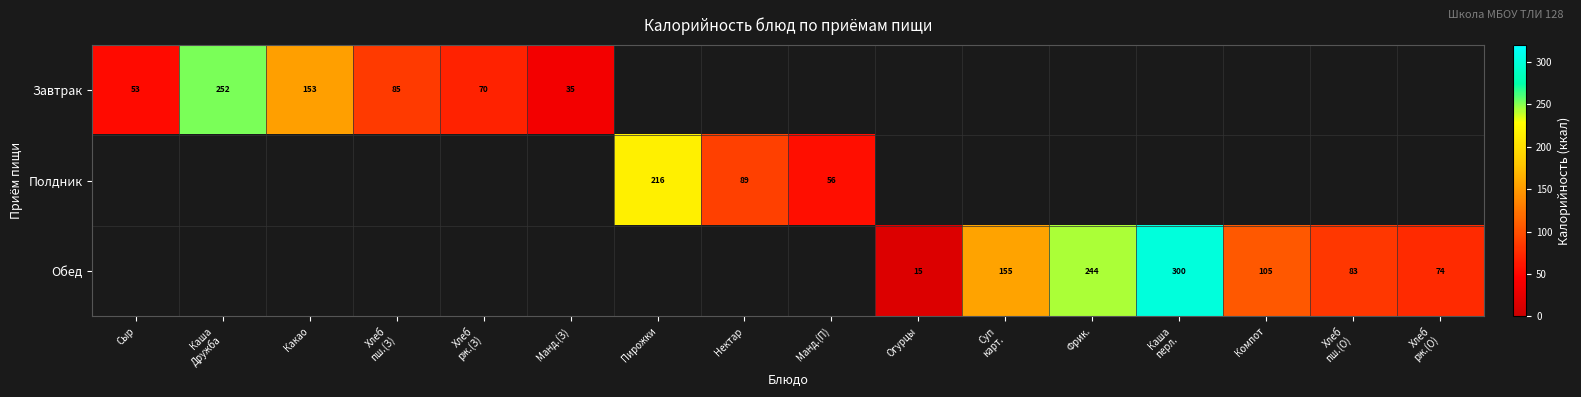

The value of Обед at Фрик. is 432. True or false?

False